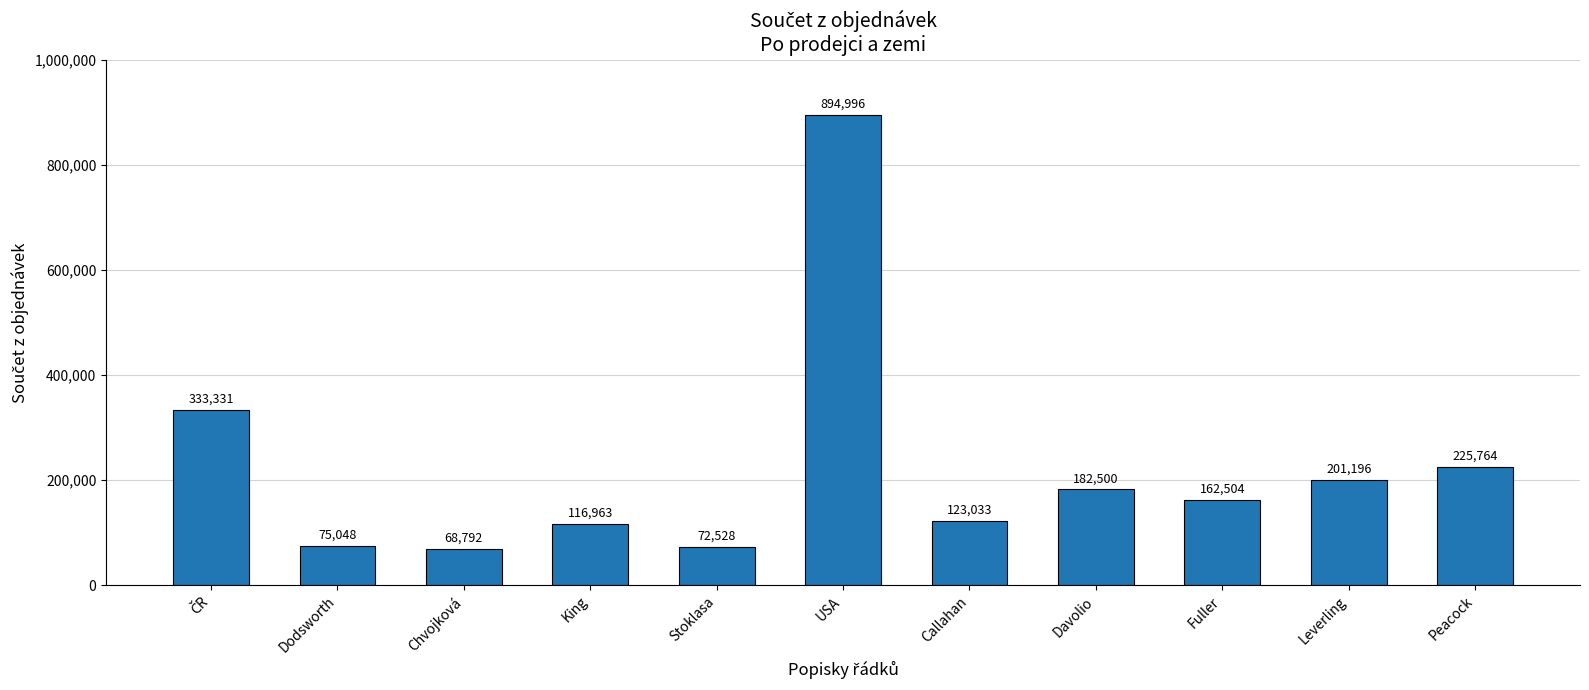

What is the sum of all values?

2456654.8